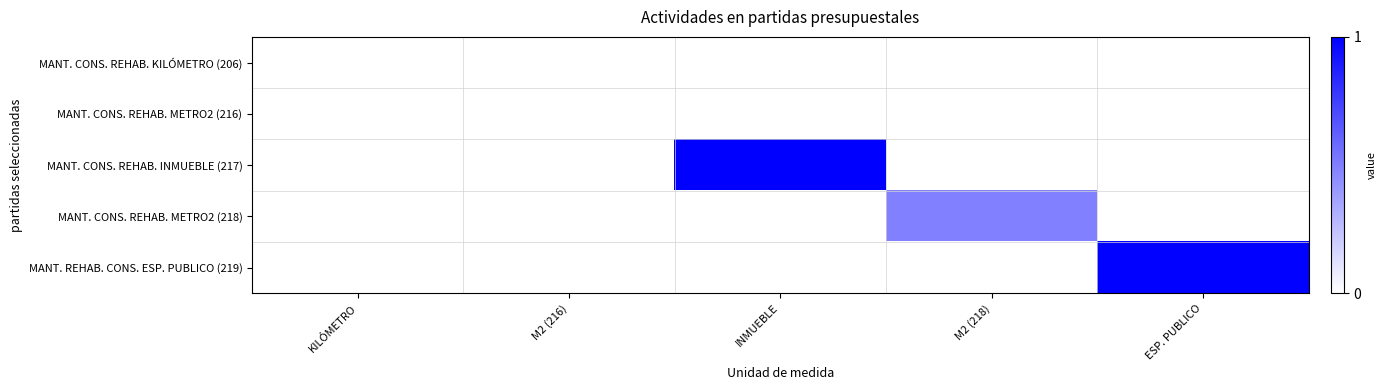

What is the spread (max minus min) of values at ESP. PUBLICO?

1.0